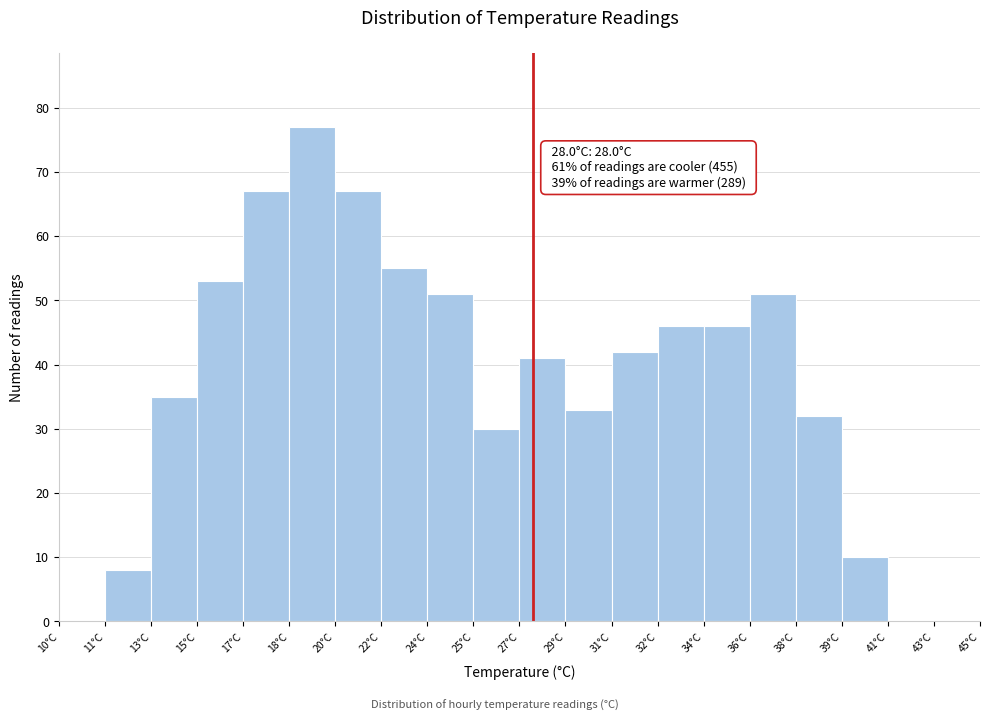

Reading left to right, extract all data points from this chart.

10°C=0	11°C=8	13°C=35	15°C=53	17°C=67	18°C=77	20°C=67	22°C=55	24°C=51	25°C=30	27°C=41	29°C=33	31°C=42	32°C=46	34°C=46	36°C=51	38°C=32	39°C=10	41°C=0	43°C=0